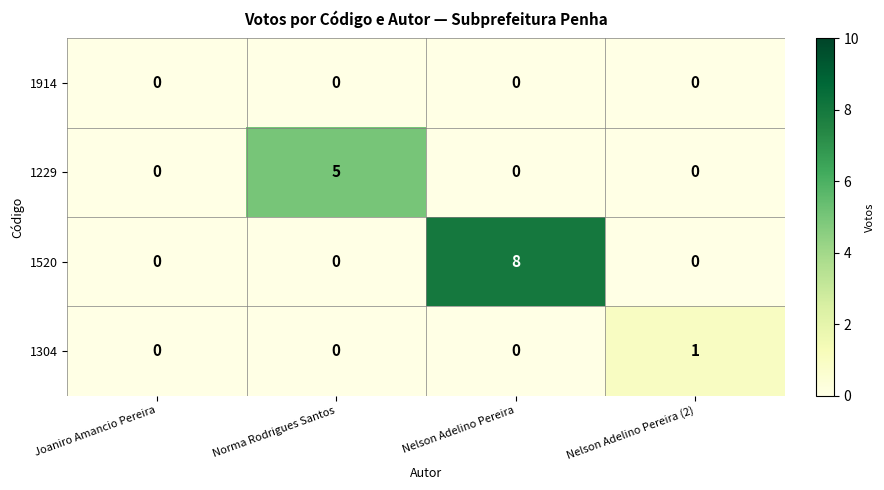

At how many categories does at least one series exceed 2?

2